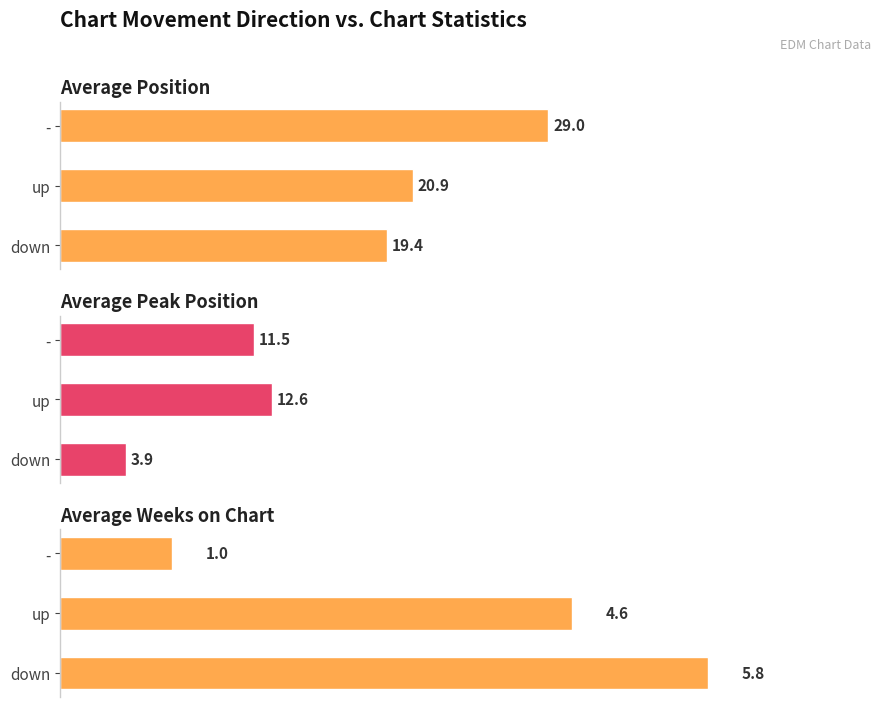

What is the label of the 1st bar from the left?

down